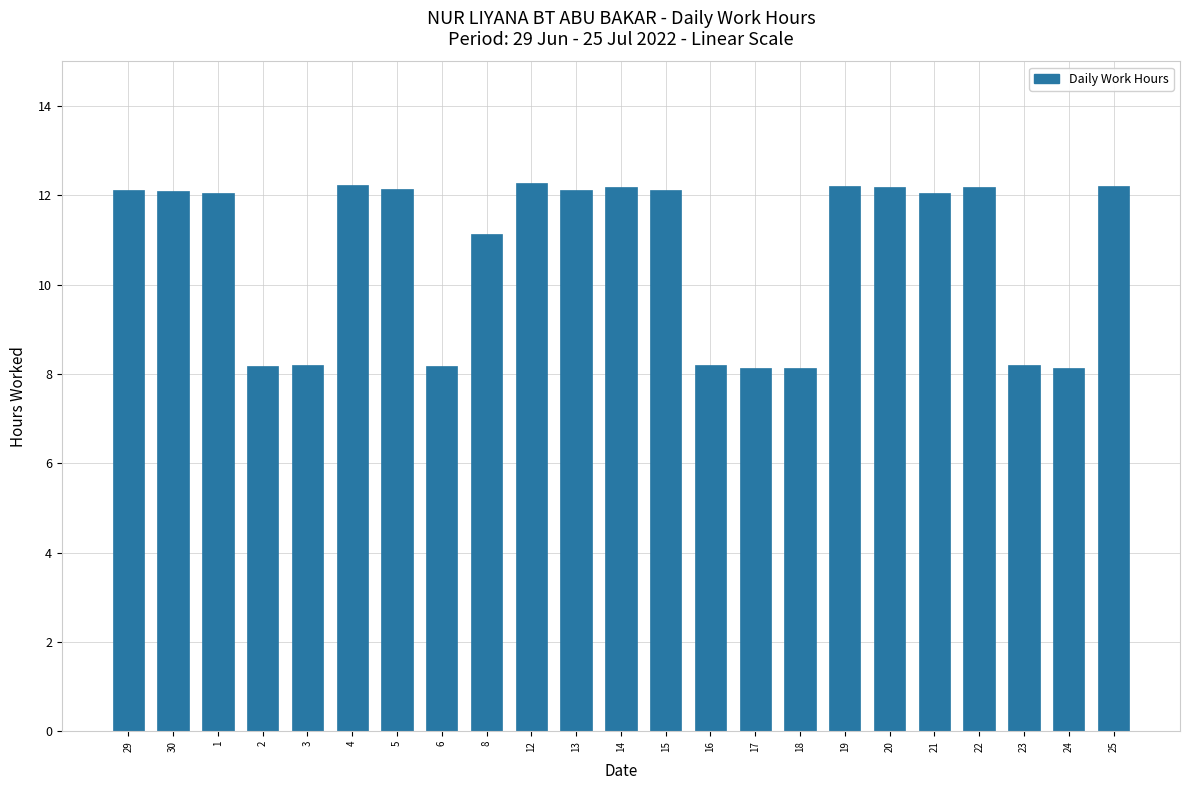

What is the ratio of the value at 1 to the value at 20?

1.0